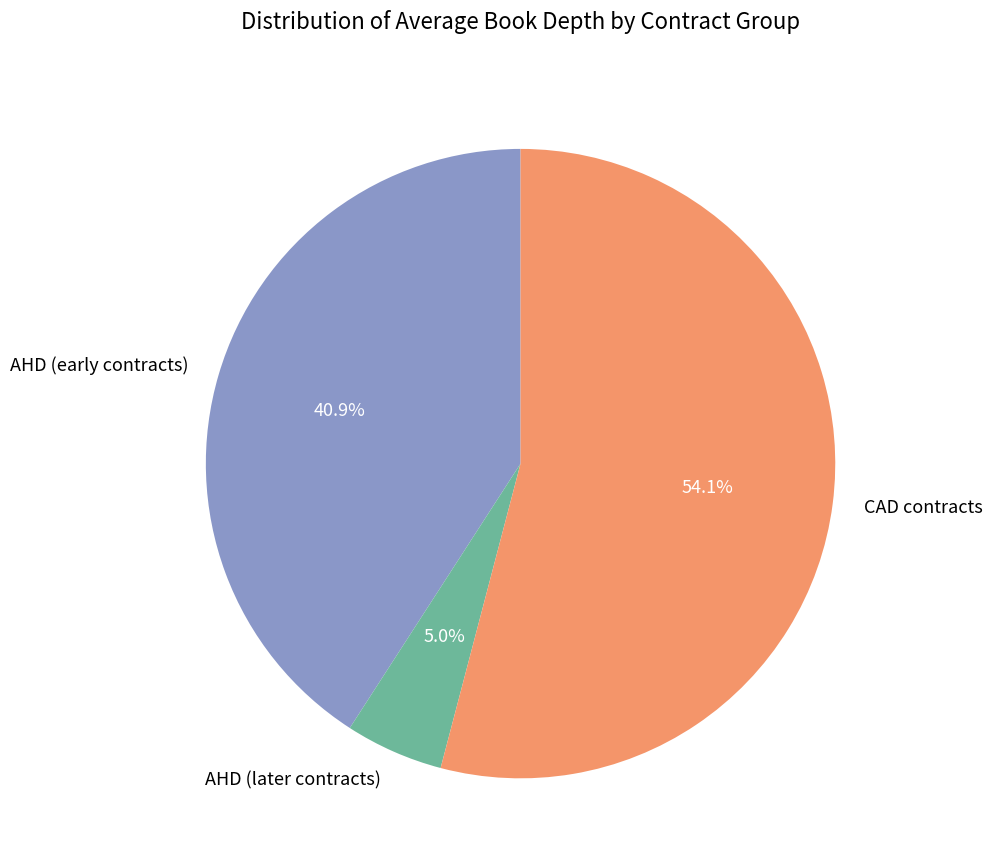

Is there any slice that represents more than half of the pie?

Yes